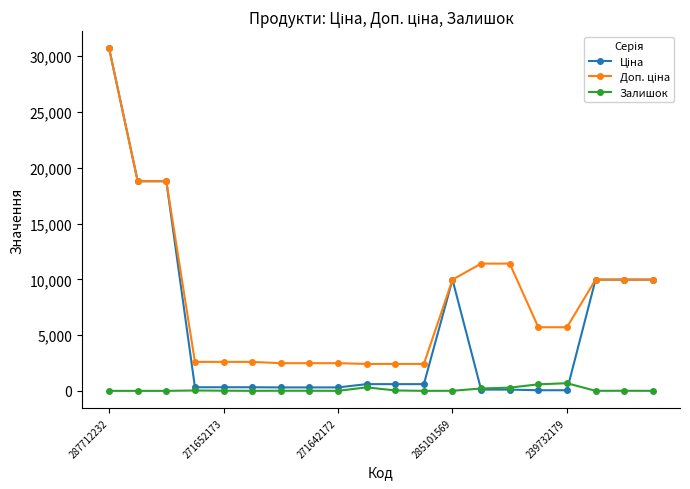

What is the maximum value shown in the chart?

30717.1